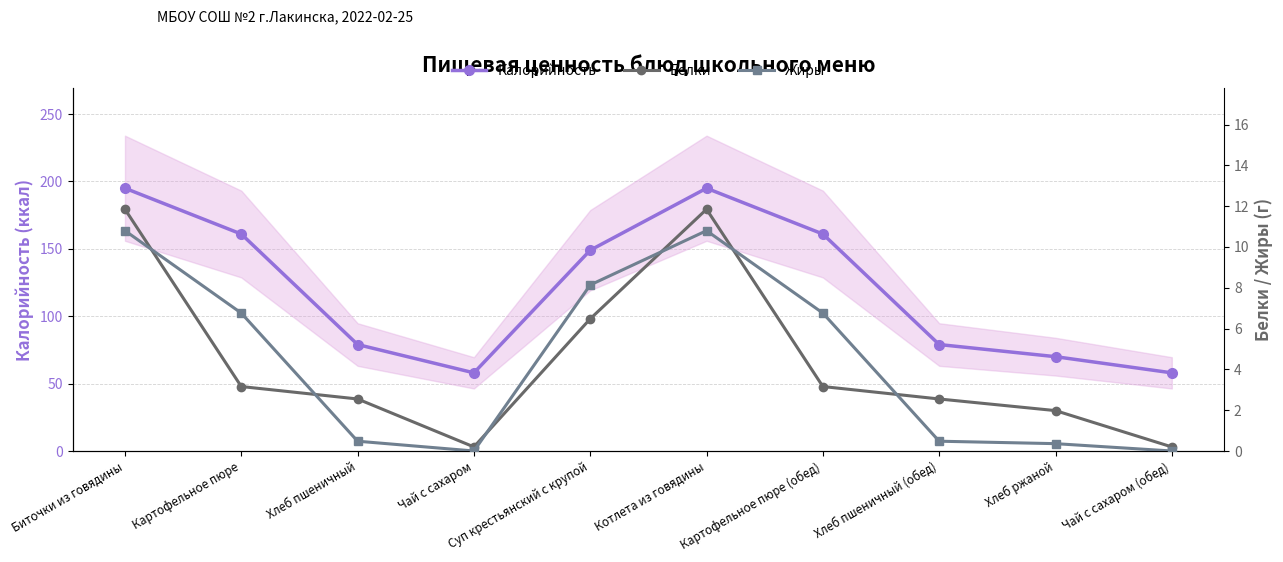

What are all the series names shown in the legend?

Калорийность, Белки, Жиры